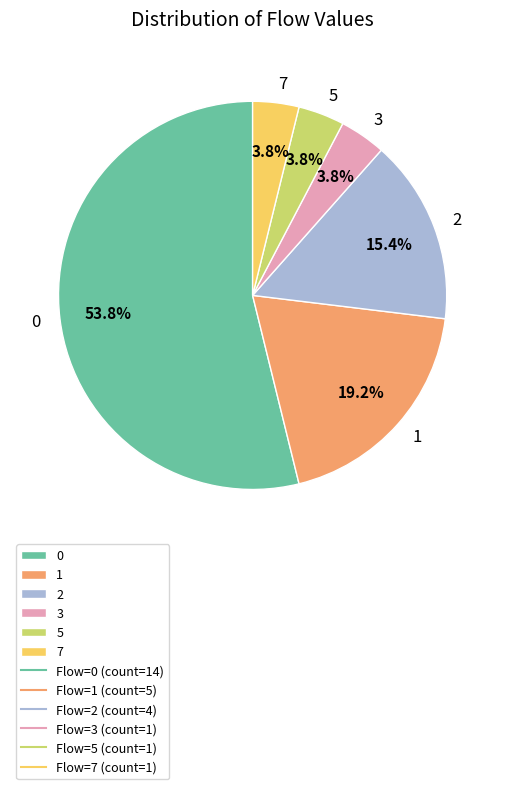

To the nearest percent, what is the difference between the largest and smallest slice percentages?

50%